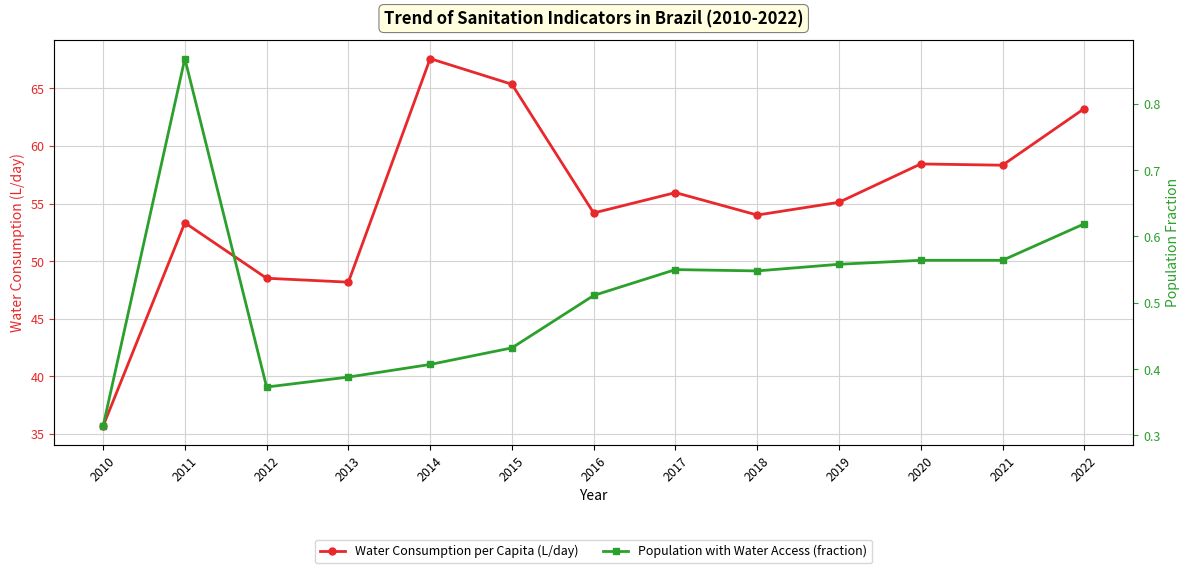

What is the value of the Water Consumption per Capita (L/day) point at the 12th from the left?

58.3